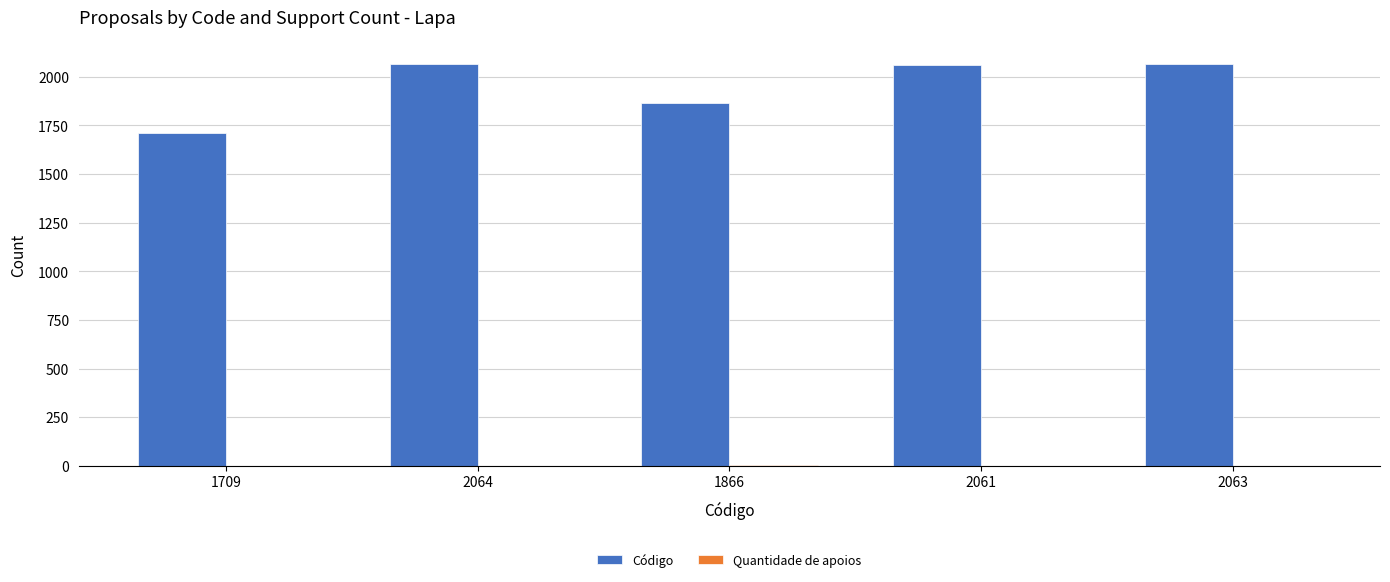

True or false: Código has a value of 681 at 2061.

False